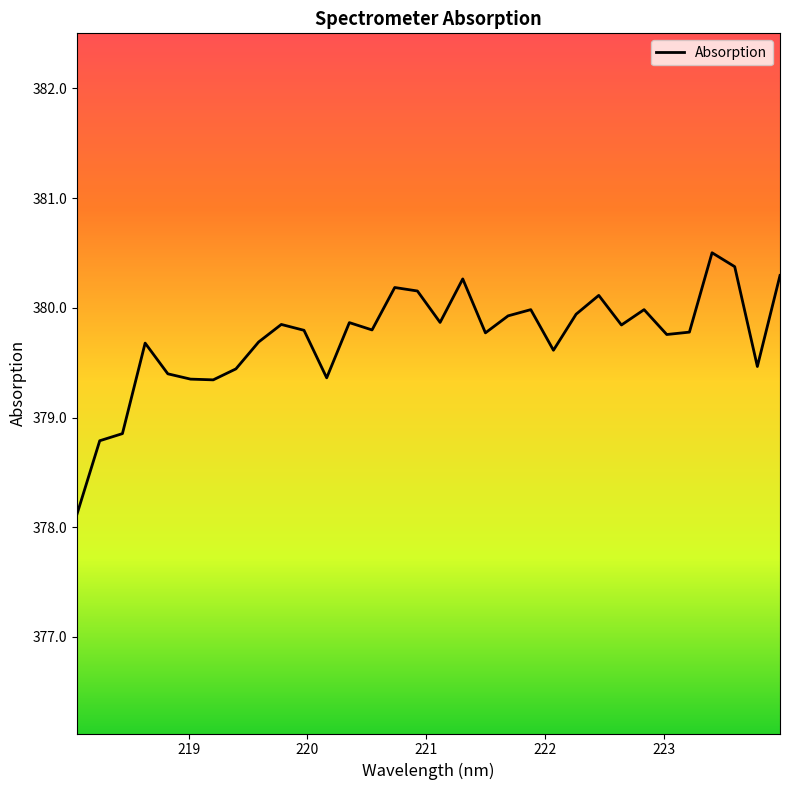

What is the difference between the maximum and minimum values?

2.4